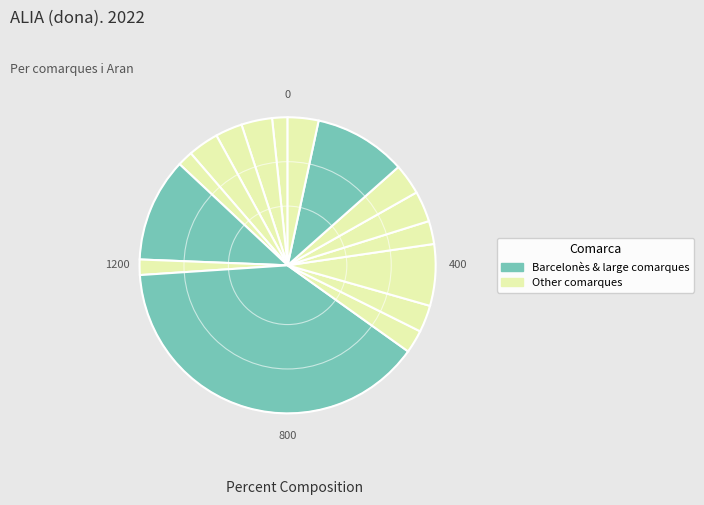

Is there a majority slice in this chart?

No